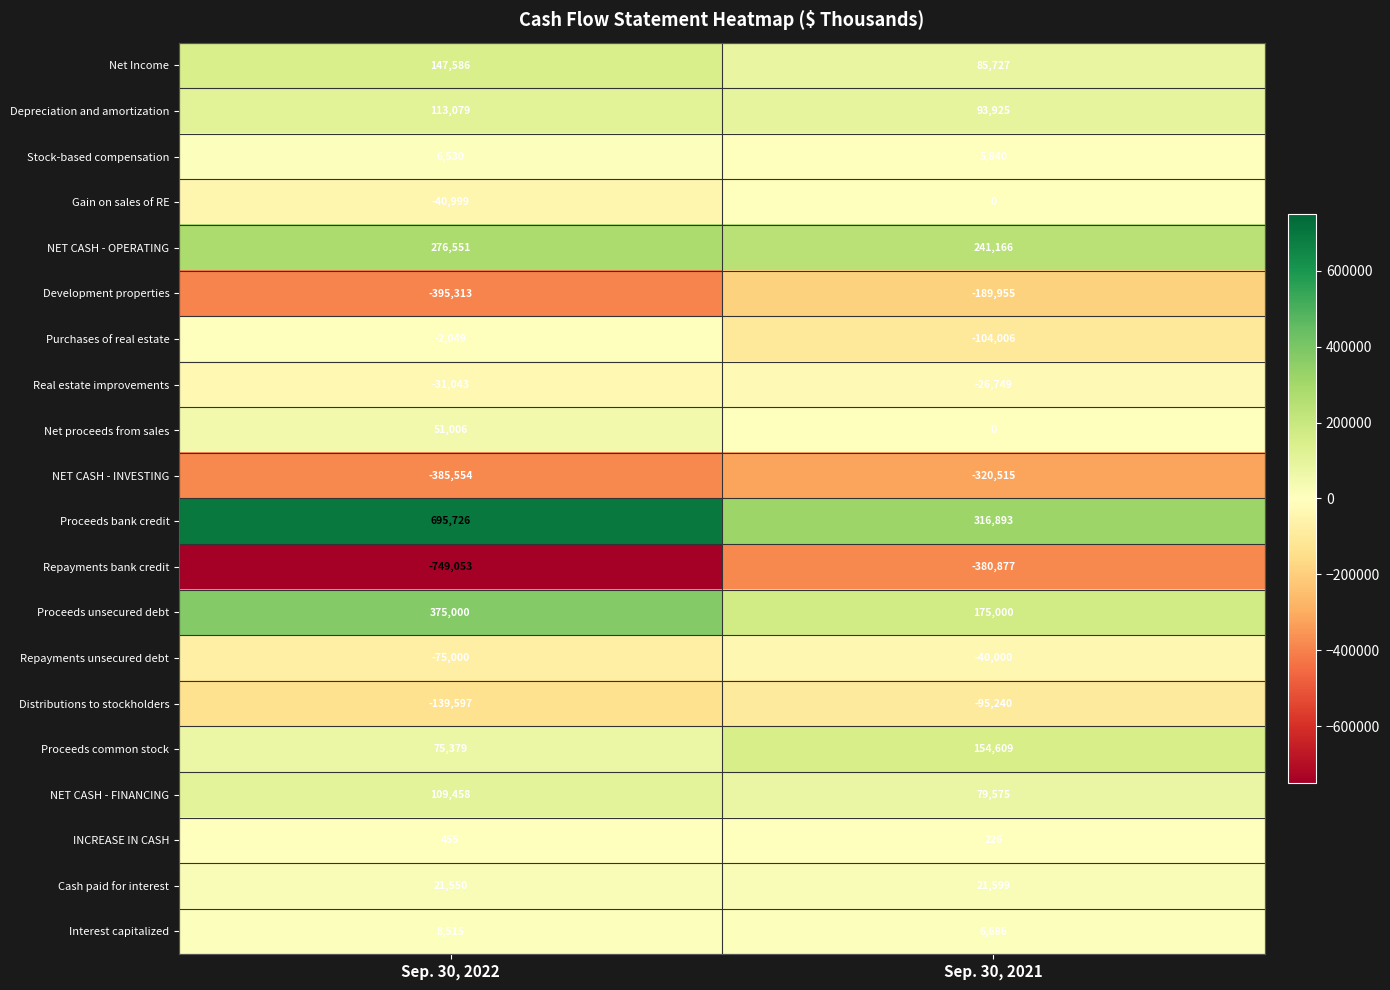

Is the value of Net Income at Sep. 30, 2021 greater than the value of Repayments unsecured debt at Sep. 30, 2021?

Yes